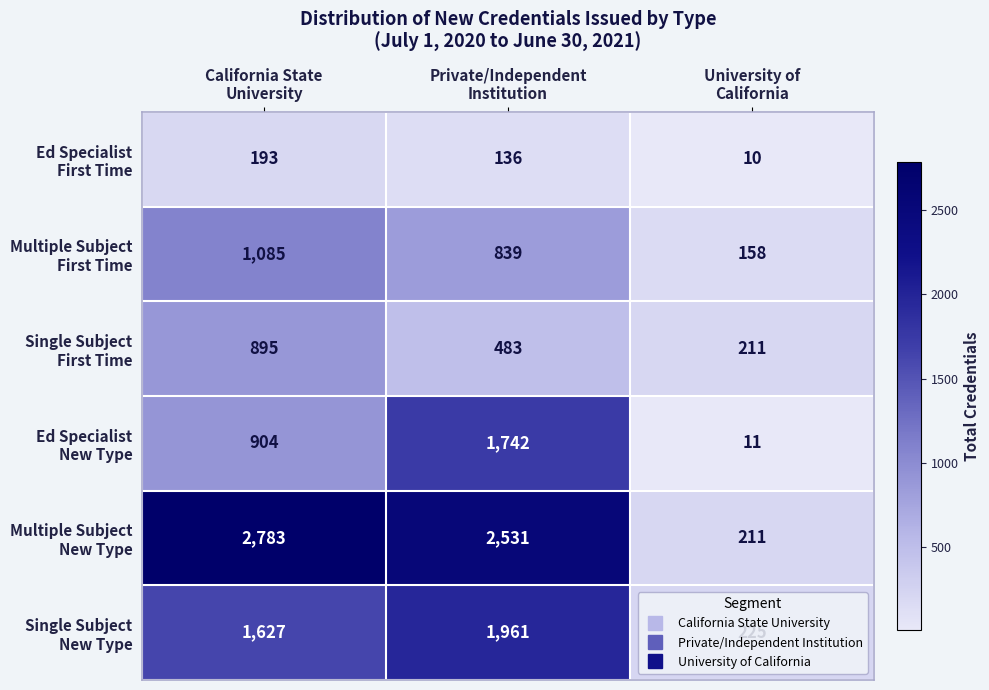

At how many categories does at least one series exceed 164?

3